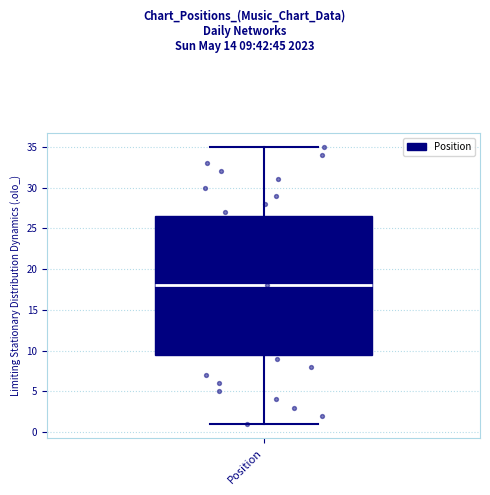

Where does the median line of the box for Position sit on the y-axis? The values are not printed on the chart, so give them approximately, as read against the axis.

18.0